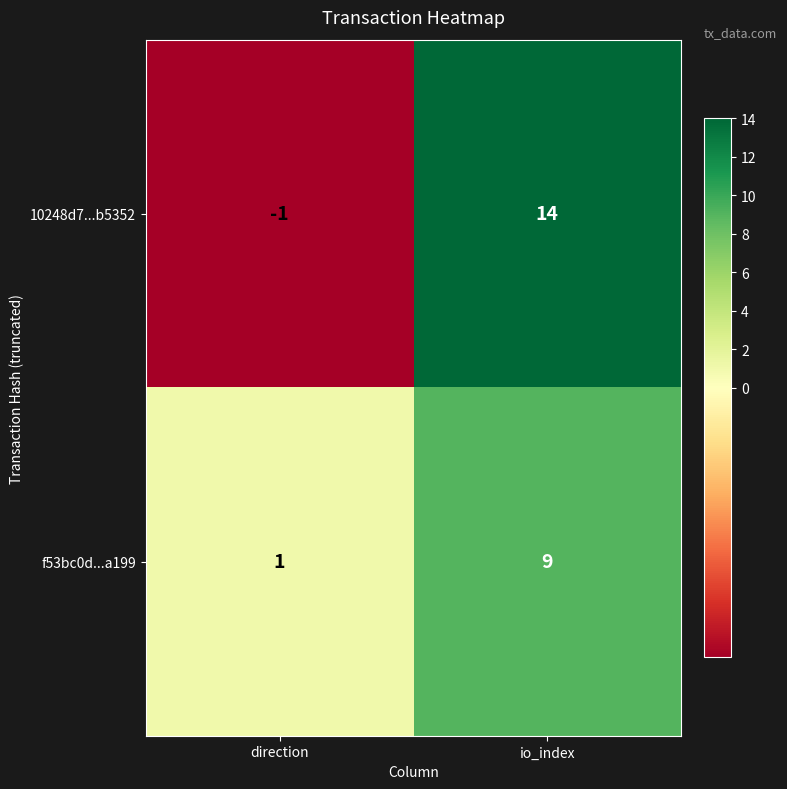

Is it true that 10248d7...b5352 equals 6 at io_index?

False